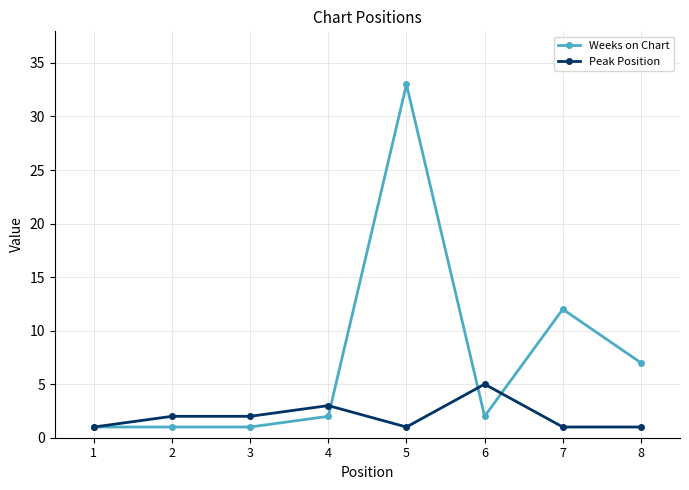

Where is Peak Position nearest to the value 3?

4